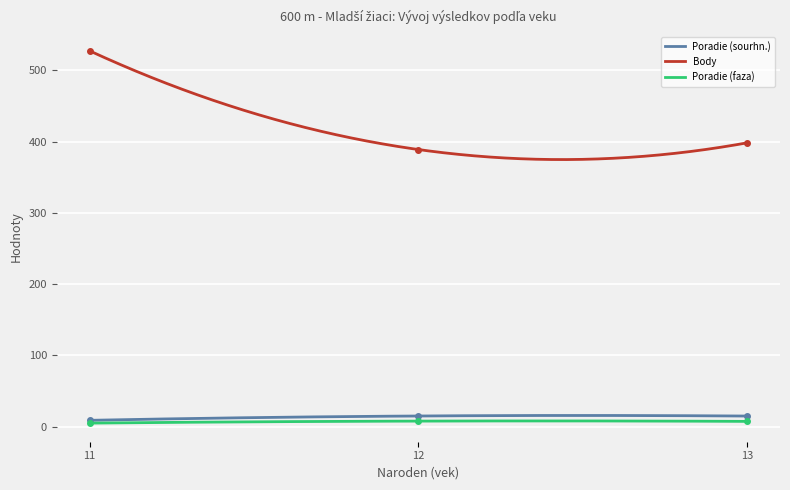

What is the lowest value of the Body series?

374.8